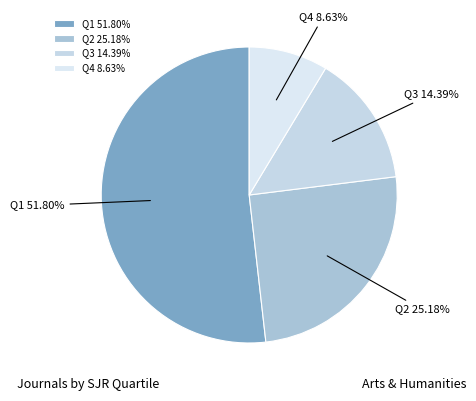

What portion of the pie excludes Q1?

48.2%